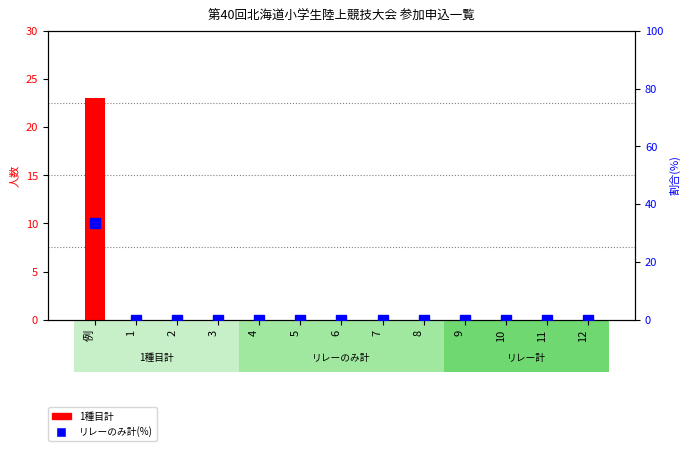

Where is 1種目計 nearest to the value 11?

1